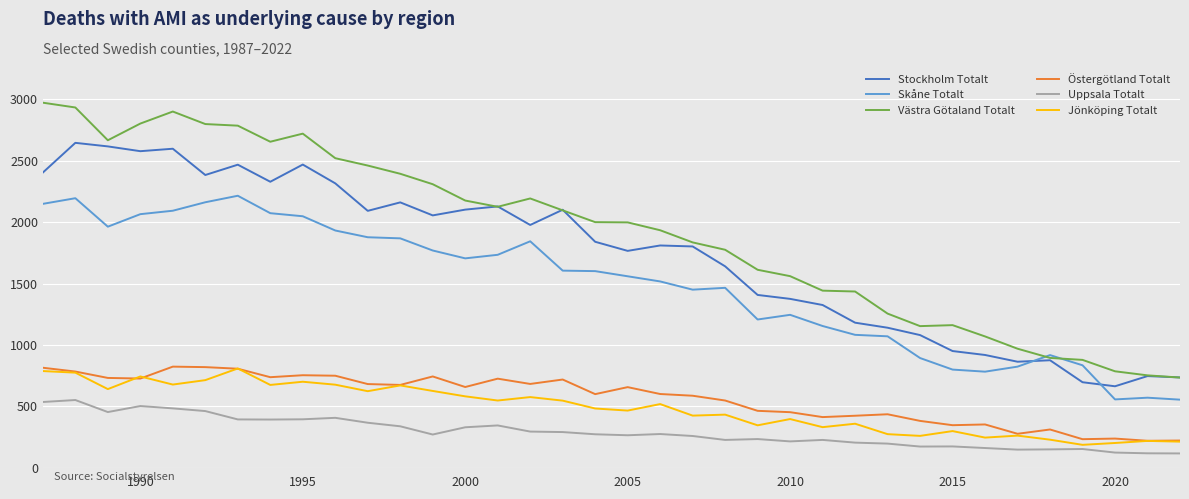

Which series has the largest total across all categories?

Västra Götaland Totalt